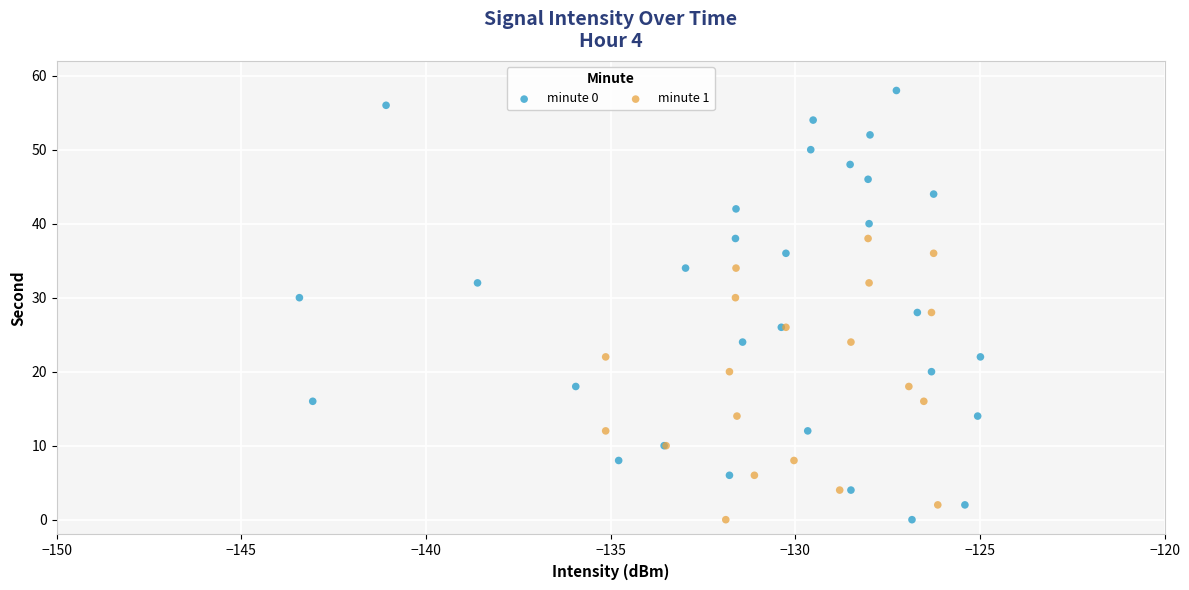

Which series reaches the maximum Y coordinate?

minute 0